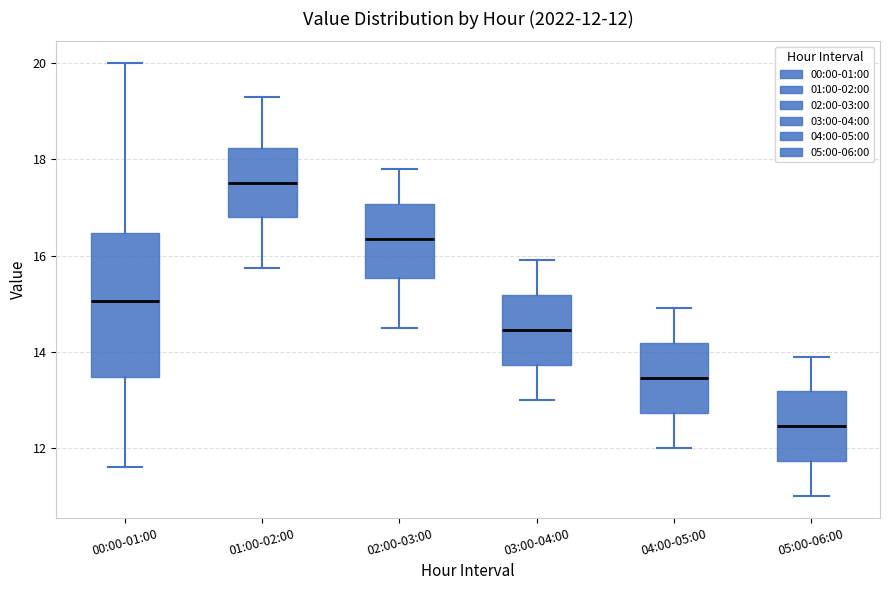

Which box is the tallest, from its lower edge to its upper edge?

00:00-01:00